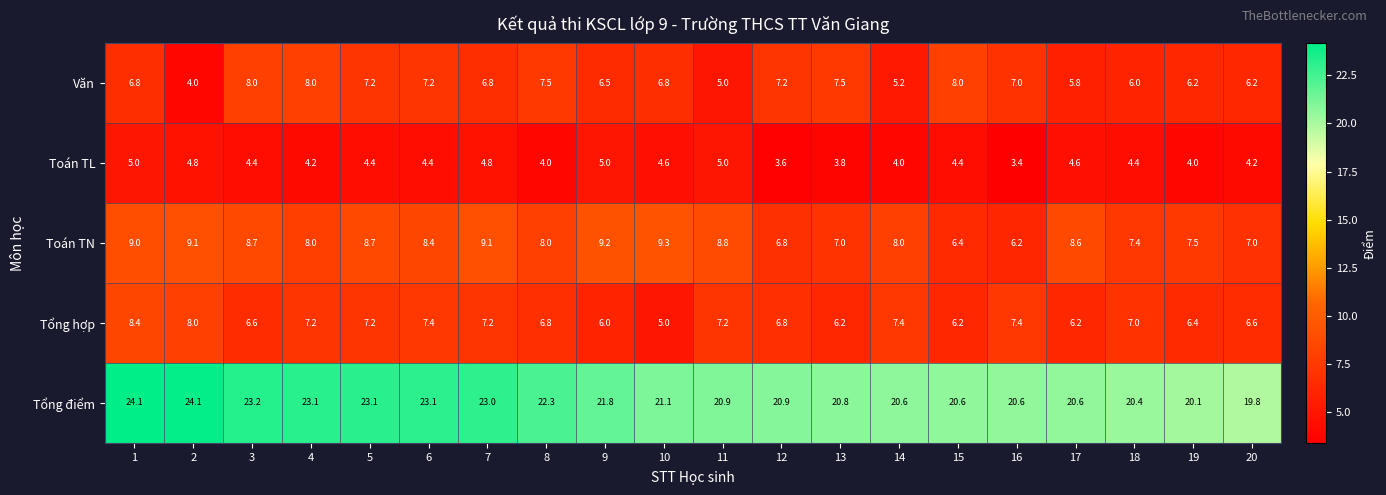

Is it true that Toán TN equals 3.4 at 17?

False